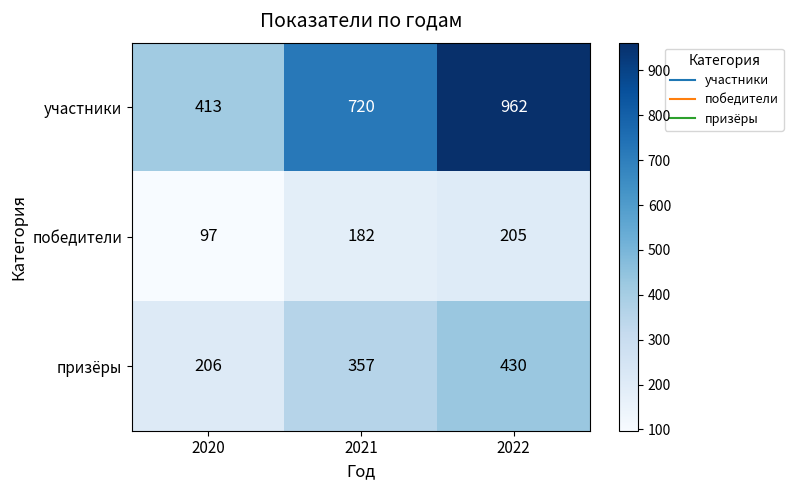

True or false: участники has a value of 720 at 2021.

True